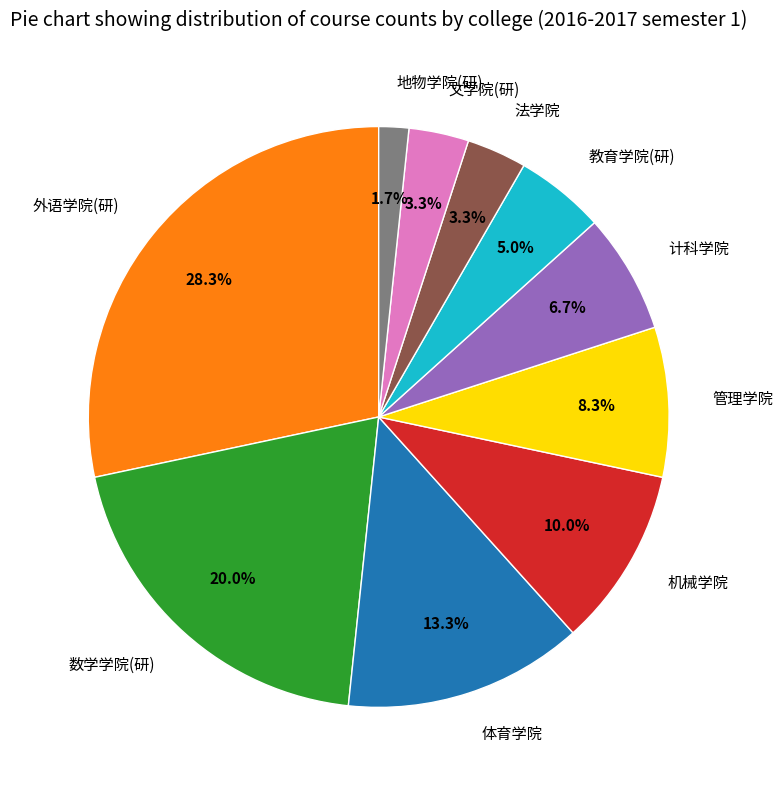

What is the ratio of the value at 管理学院 to the value at 机械学院?

0.8